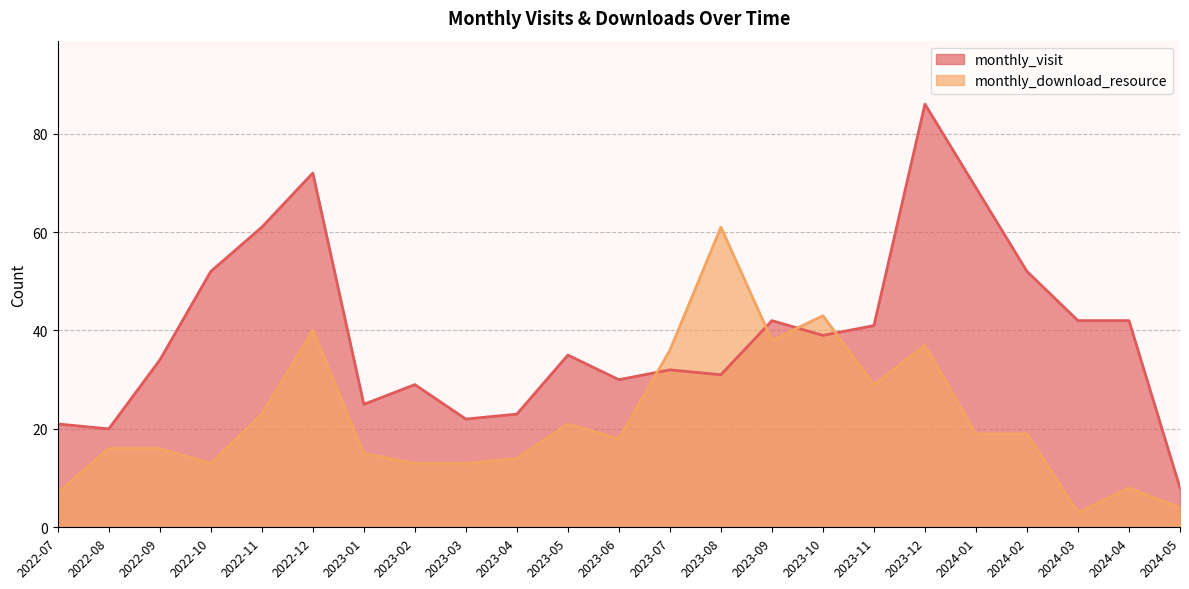

Rank the series by their maximum value, from lowest to highest.

monthly_download_resource, monthly_visit